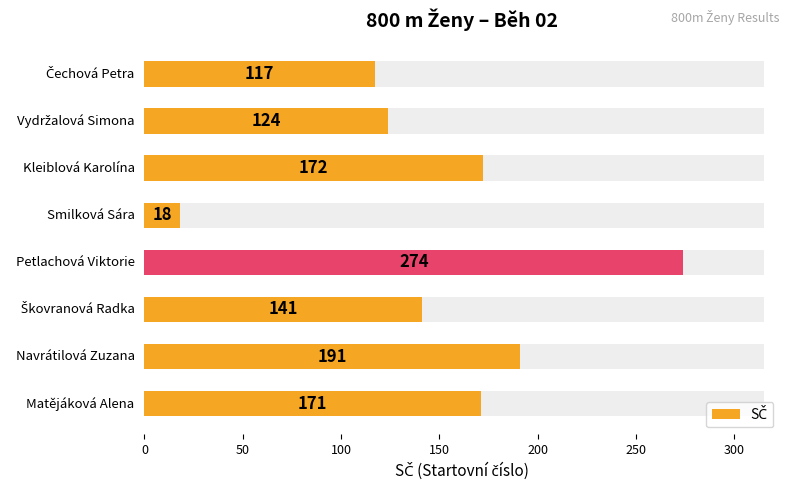

Are the bars grouped side by side (vs. stacked)?

No